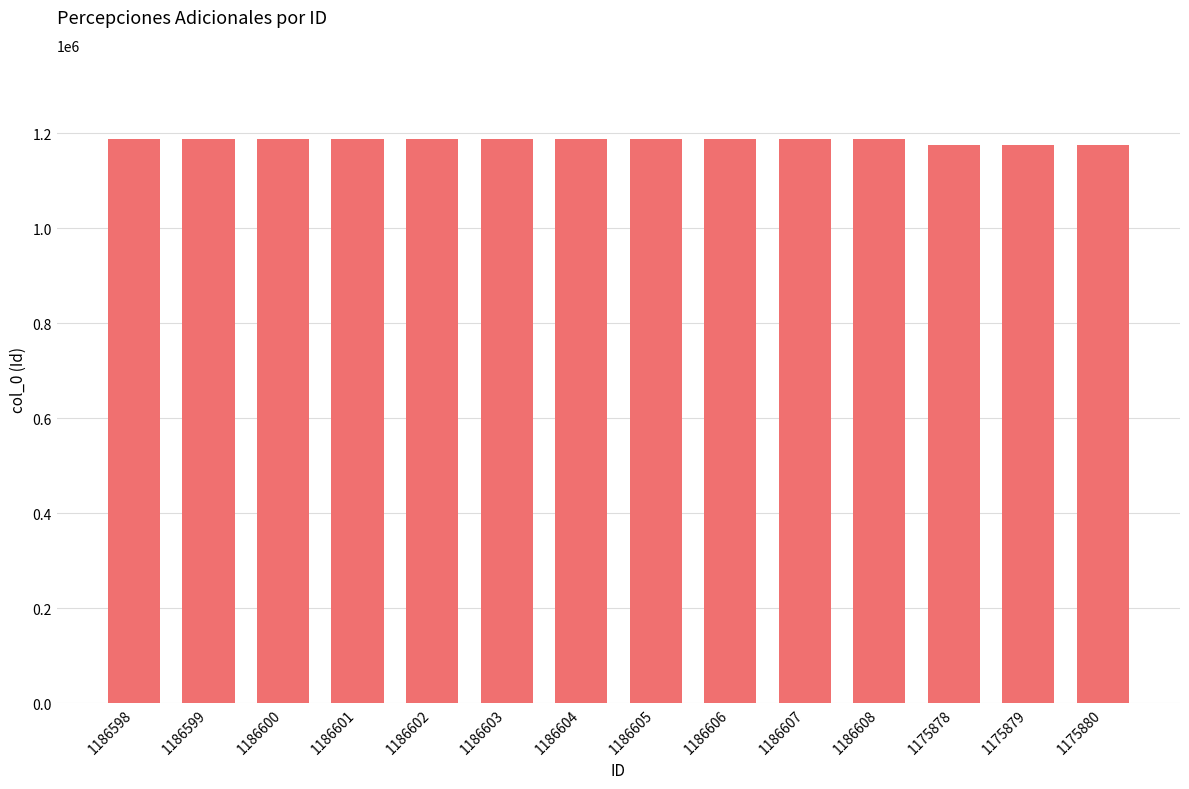

Approximately how many times larger is the value at 1175878 compared to 1186607?

1.0